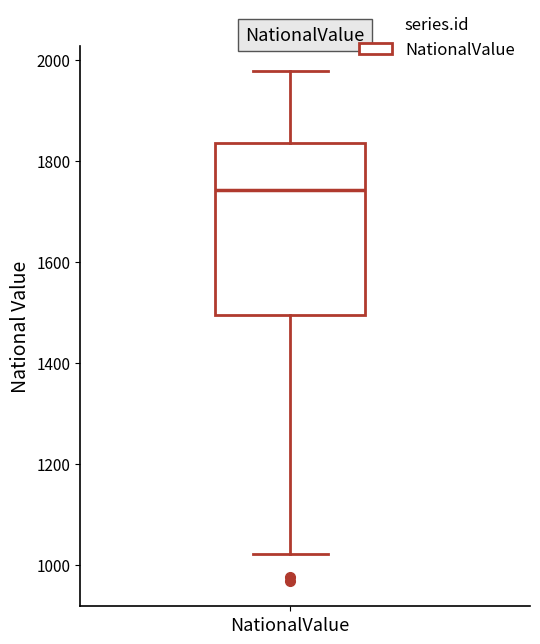

Read this box plot against the y-axis: the position of the median line, the range covered by the box, and the ends of both whiskers. The values are not printed on the chart, so give them approximately, as read against the axis.

median 1740, box 1500 to 1840, whiskers 1020 to 1980